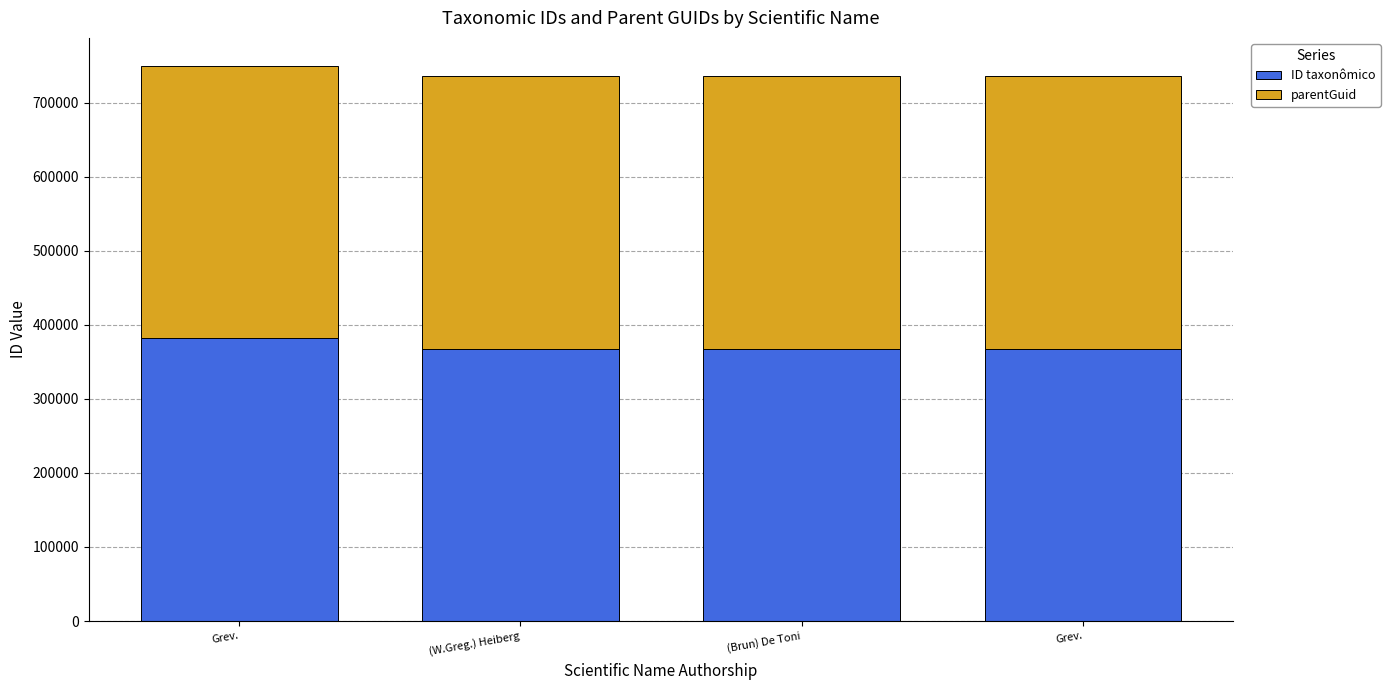

What value does the ID taxonômico series have at (W.Greg.) Heiberg, to the nearest 10?

368010